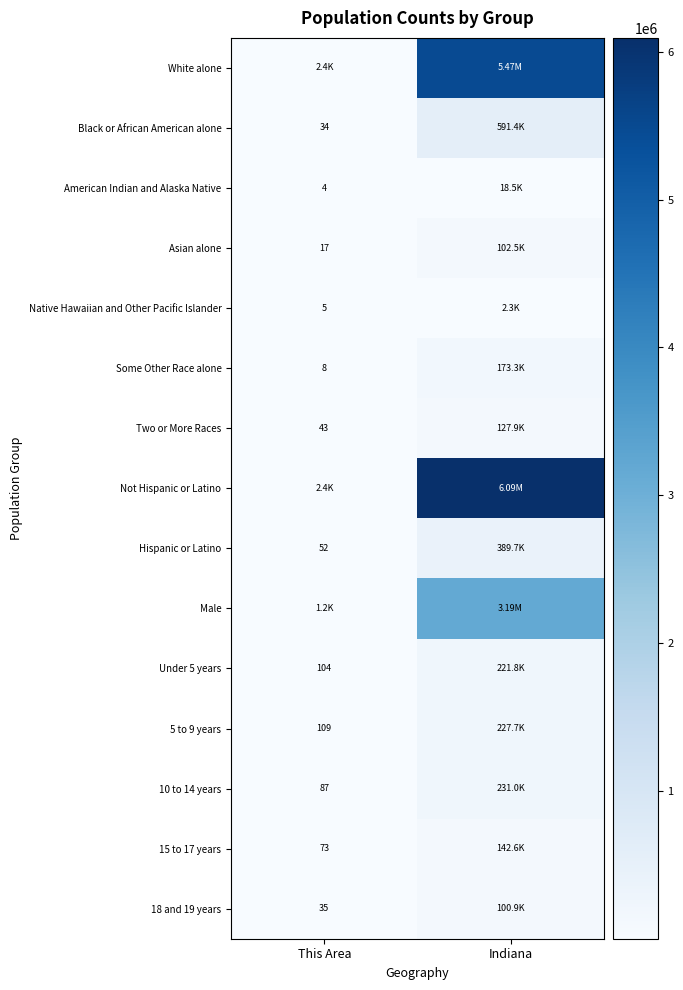

At how many categories does at least one series exceed 726023?

1